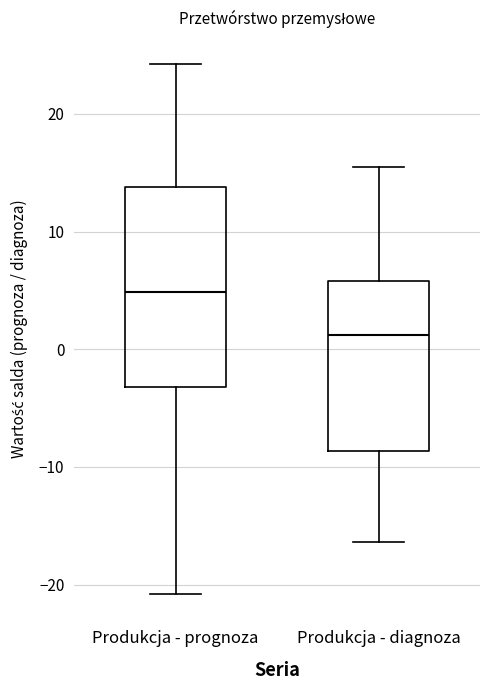

Where does the upper whisker of the box for Produkcja - prognoza end on the y-axis? The values are not printed on the chart, so give them approximately, as read against the axis.

24